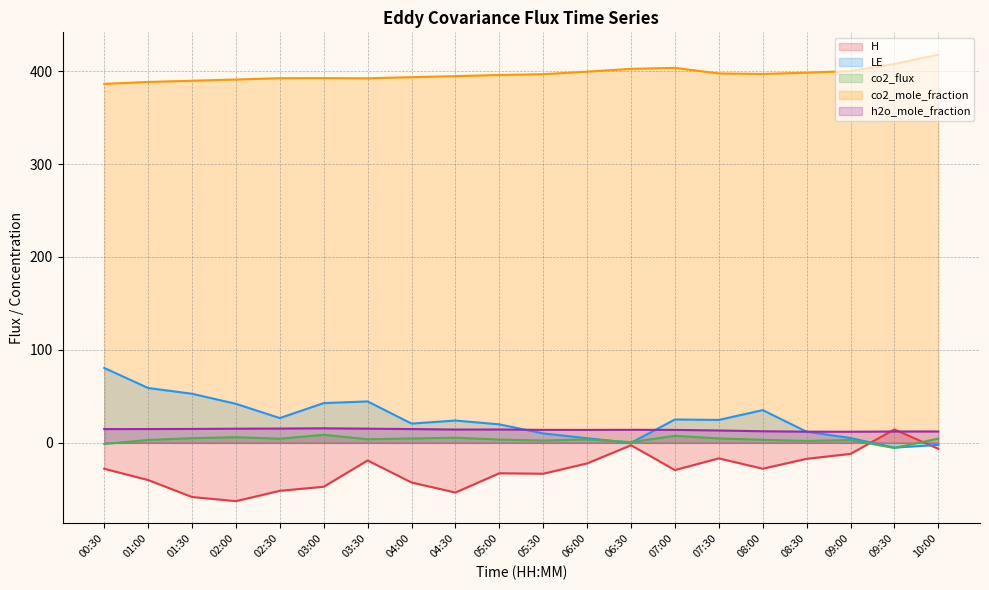

How many values in co2_flux are above zero?

18